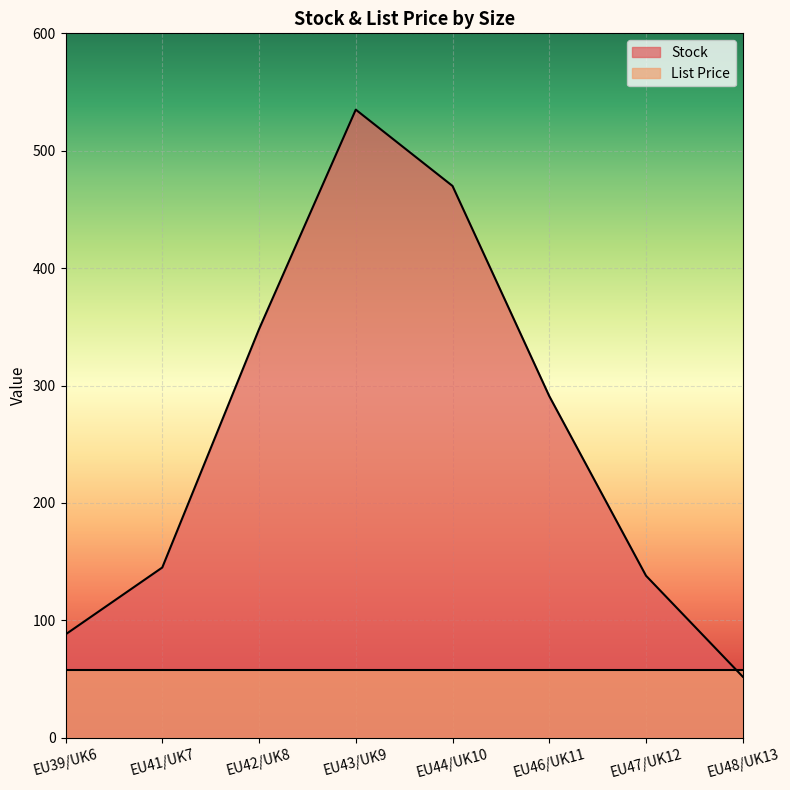

Approximately how many times larger is the value at EU47/UK12 compared to EU43/UK9?

0.3